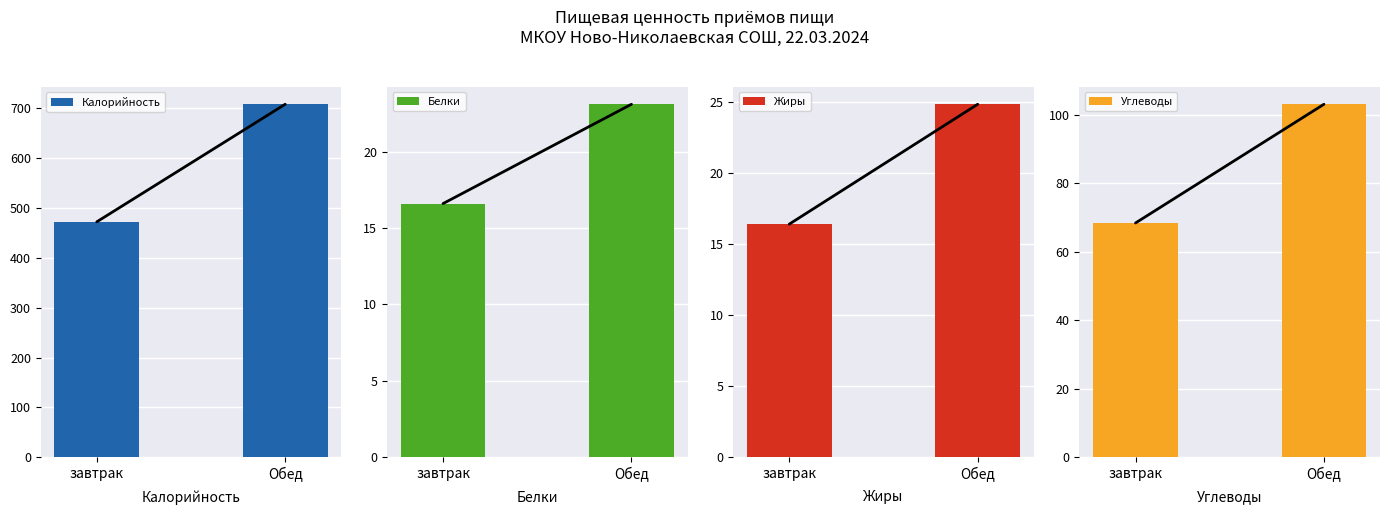

Reading left to right, what are all the values shown in this chart?

Калорийность: завтрак=471.9	Обед=707.5
Белки: завтрак=16.6	Обед=23.1
Жиры: завтрак=16.4	Обед=24.8
Углеводы: завтрак=68.4	Обед=103.0